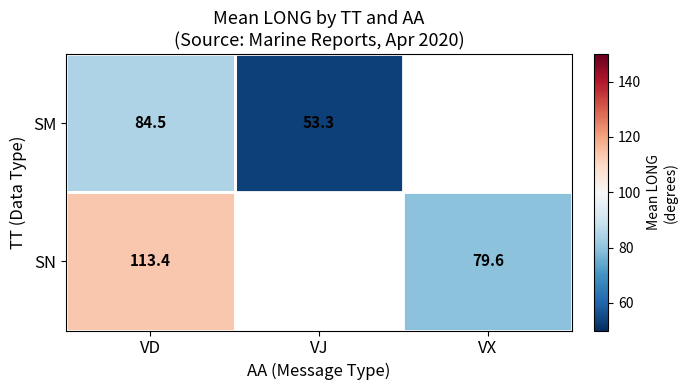

Where is SN nearest to the value 96?

VX